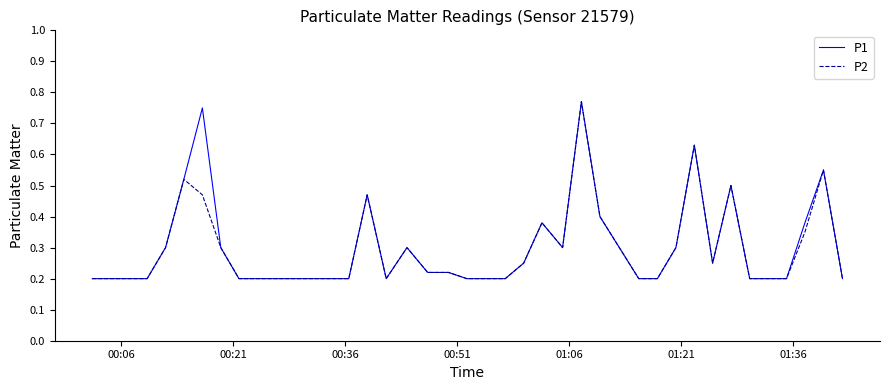

Is this an area chart (filled region under the line)?

No